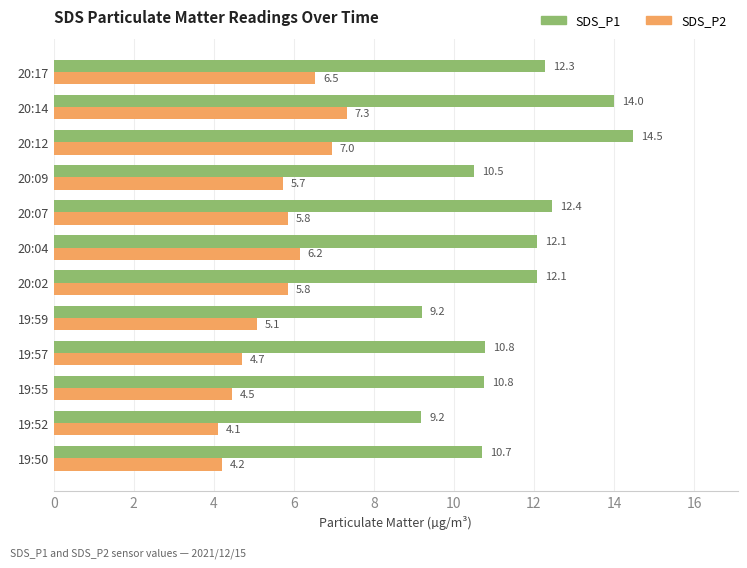

Is it true that SDS_P2 equals 7.0 at 20:12?

True